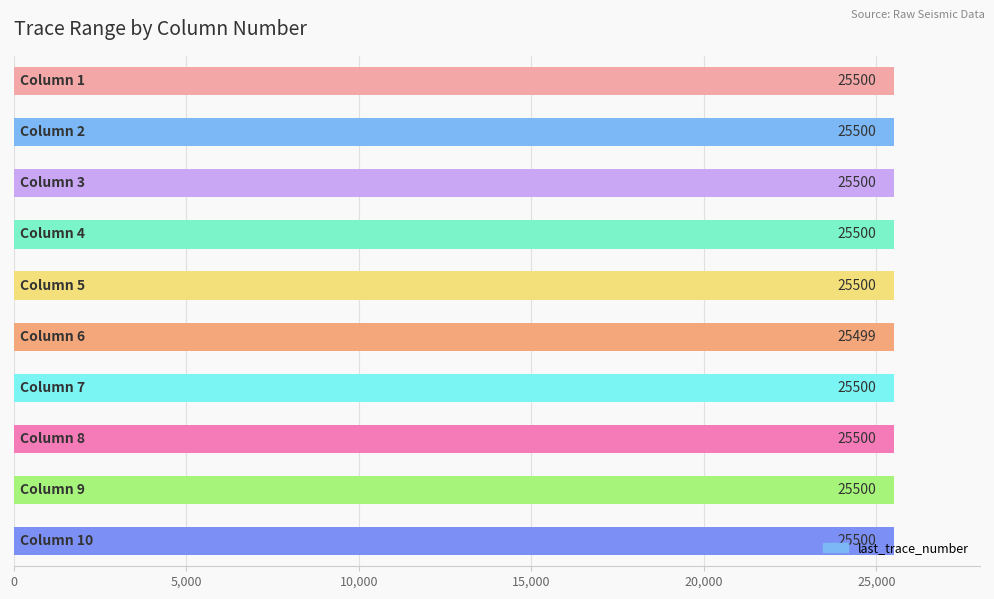

What is the minimum value shown in the chart?

25499